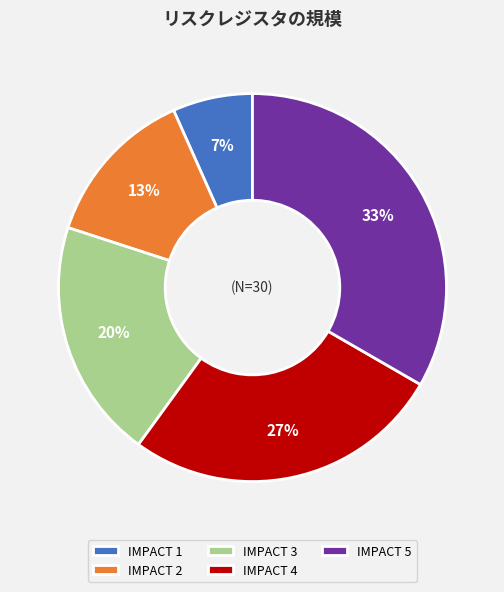

Is it true that IMPACT 3 is 32% of the pie?

False